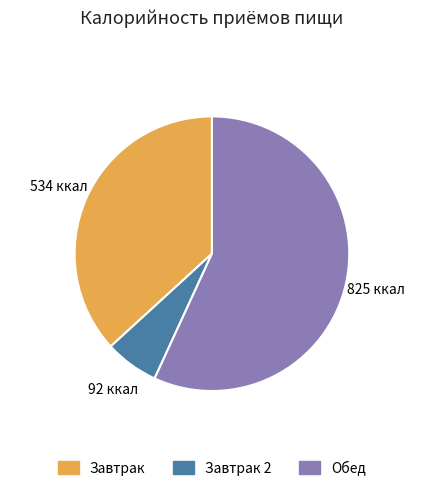

Does any single category account for the majority?

Yes